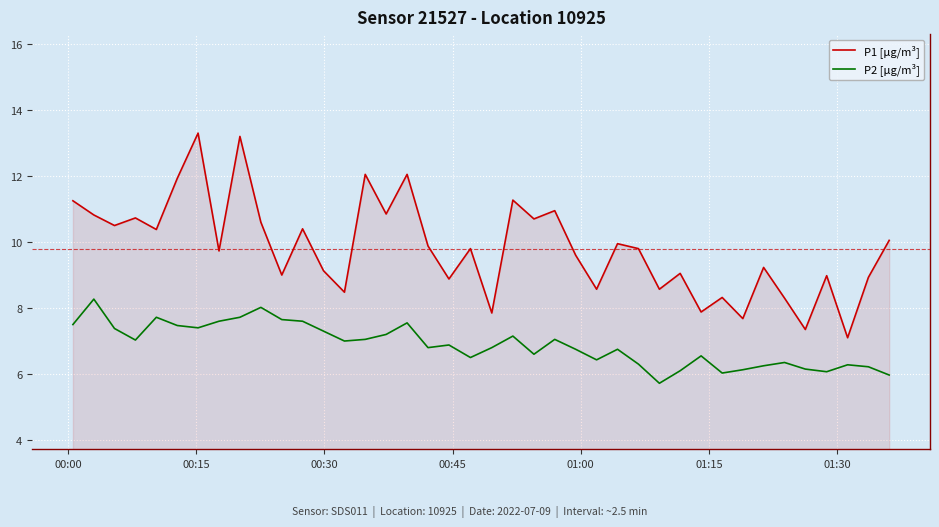

True or false: P2 [μg/m³] and P1 [μg/m³] cross at least once.

False